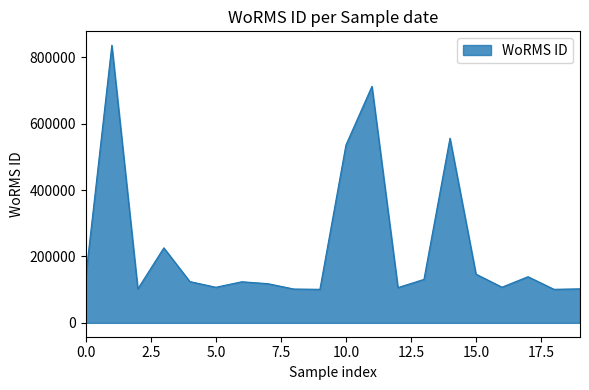

What is the difference between the maximum and minimum values?

735051